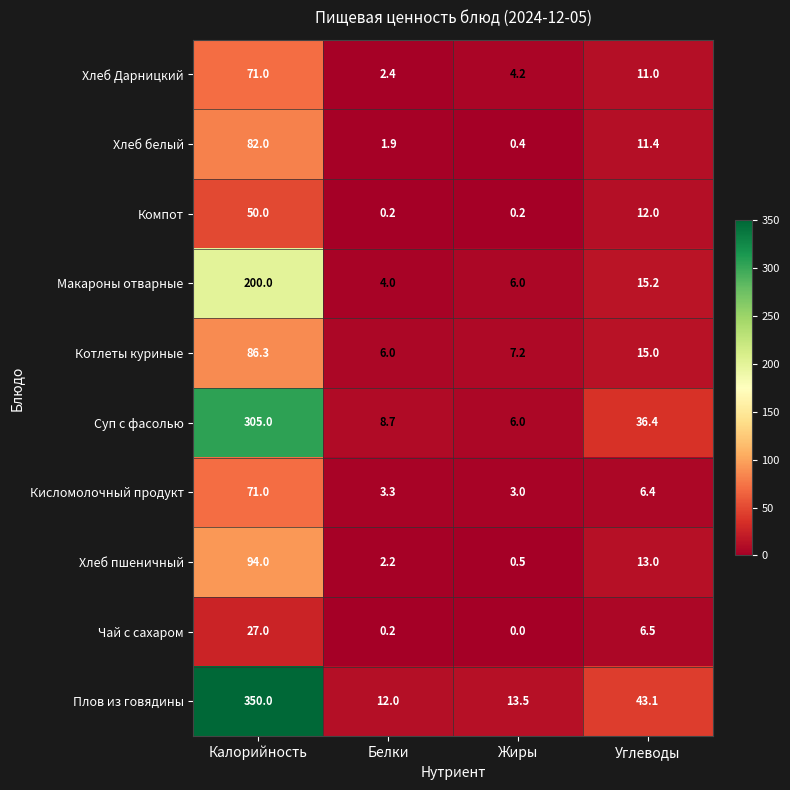

Is it true that Котлеты куриные equals 10.4 at Белки?

False